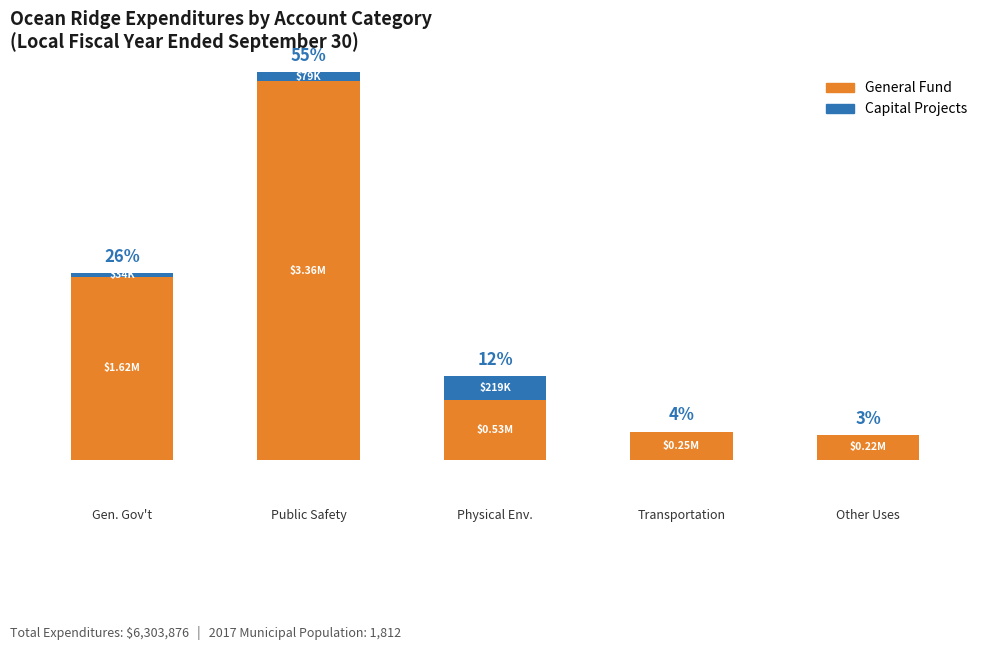

List the labels in order of Capital Projects value, largest first.

2, 1, 0, 3, 4